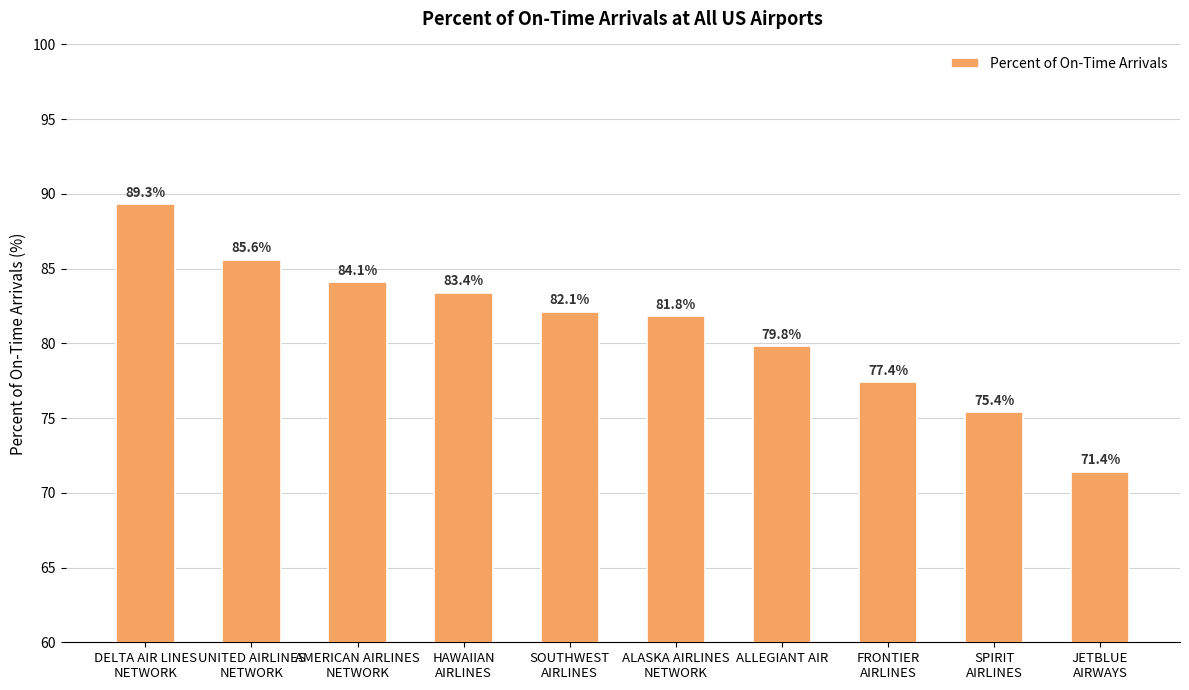

What is the difference between the maximum and minimum values?

17.9